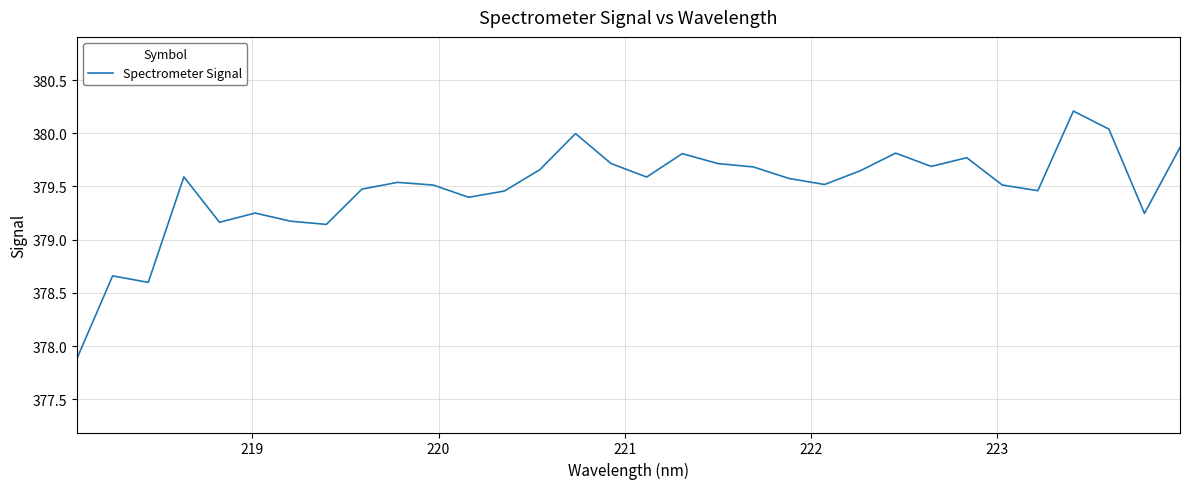

What is the maximum value shown in the chart?

380.2